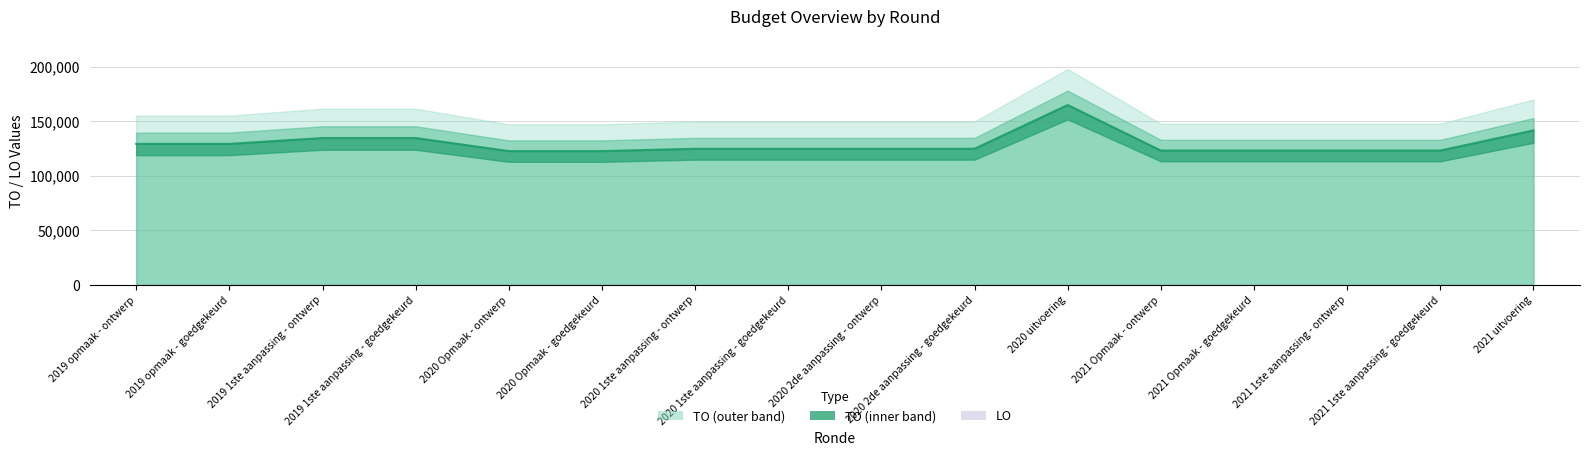

What is the label of the 11th point from the left?

2020 uitvoering